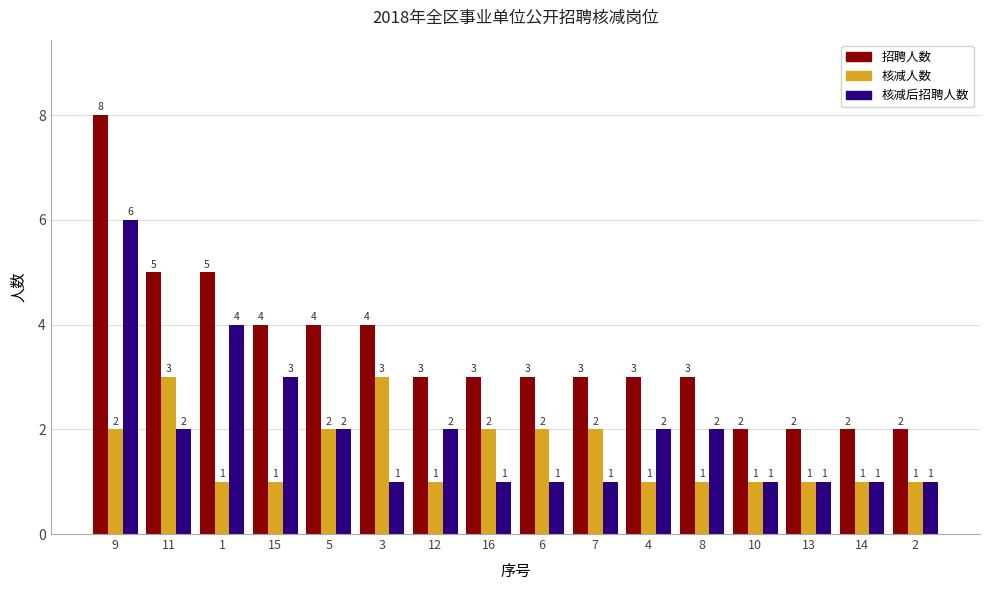

What is the sum of all 核减后招聘人数 values?

31